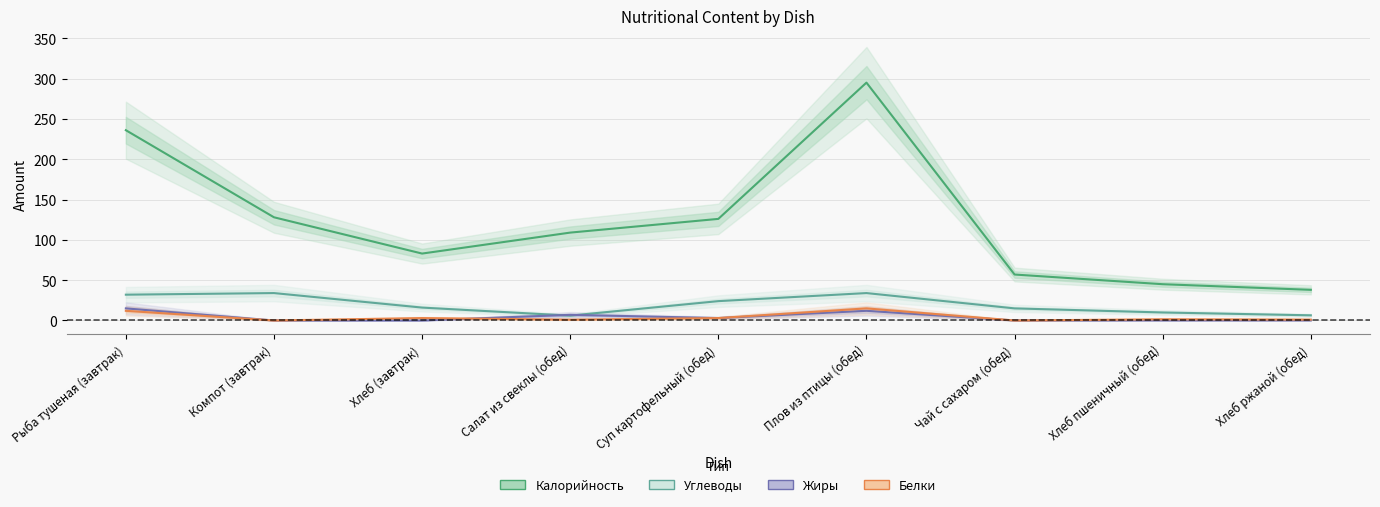

What is the label of the 8th point from the left?

Хлеб пшеничный (обед)